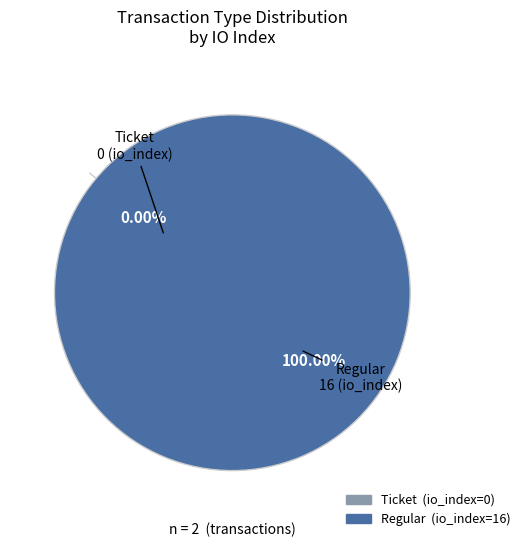

Rank the categories by value from lowest to highest.

Ticket, Regular